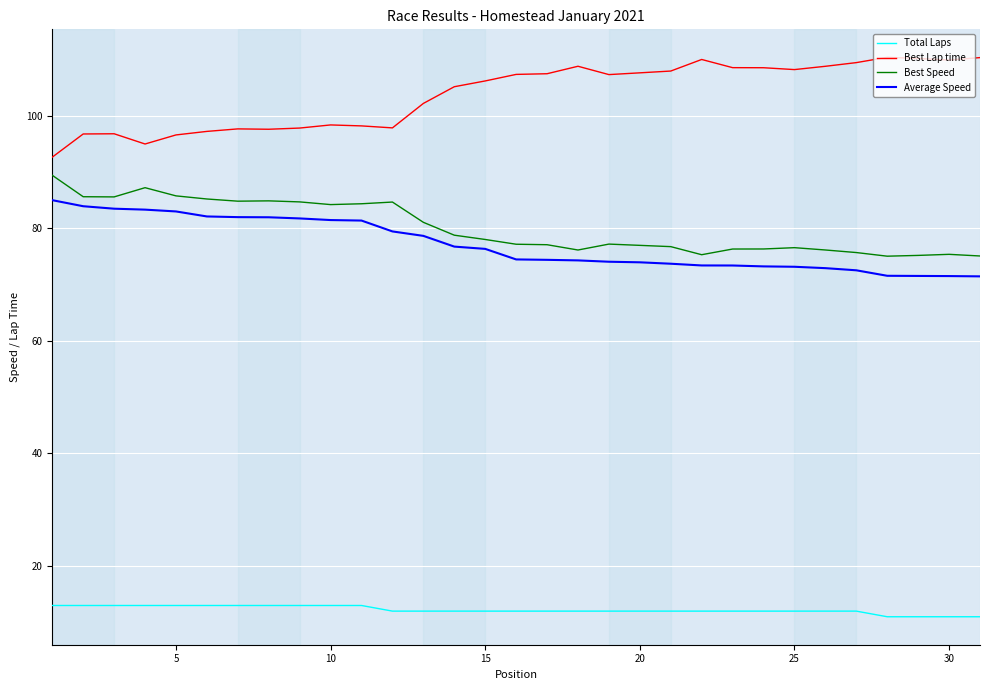

True or false: Total Laps and Average Speed cross at least once.

False